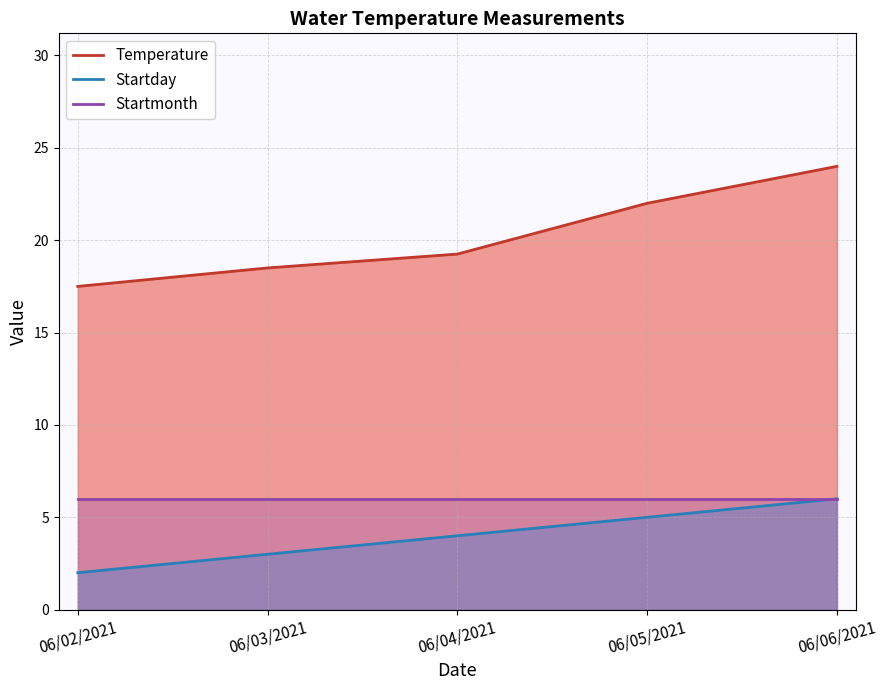

Between 06/05/2021 and 06/04/2021, which is larger?

06/05/2021